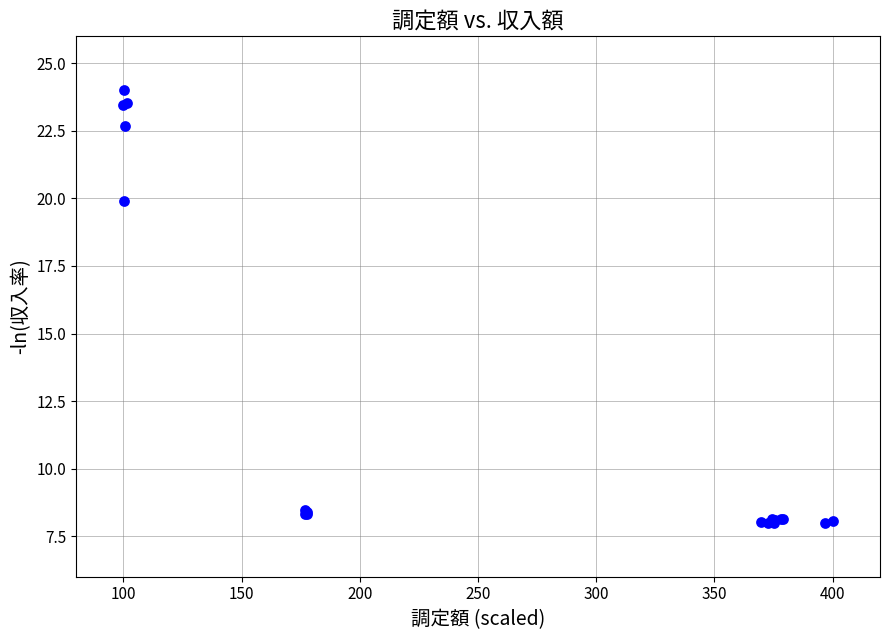

What Y value in the scatter plot is closest to 16?

19.9